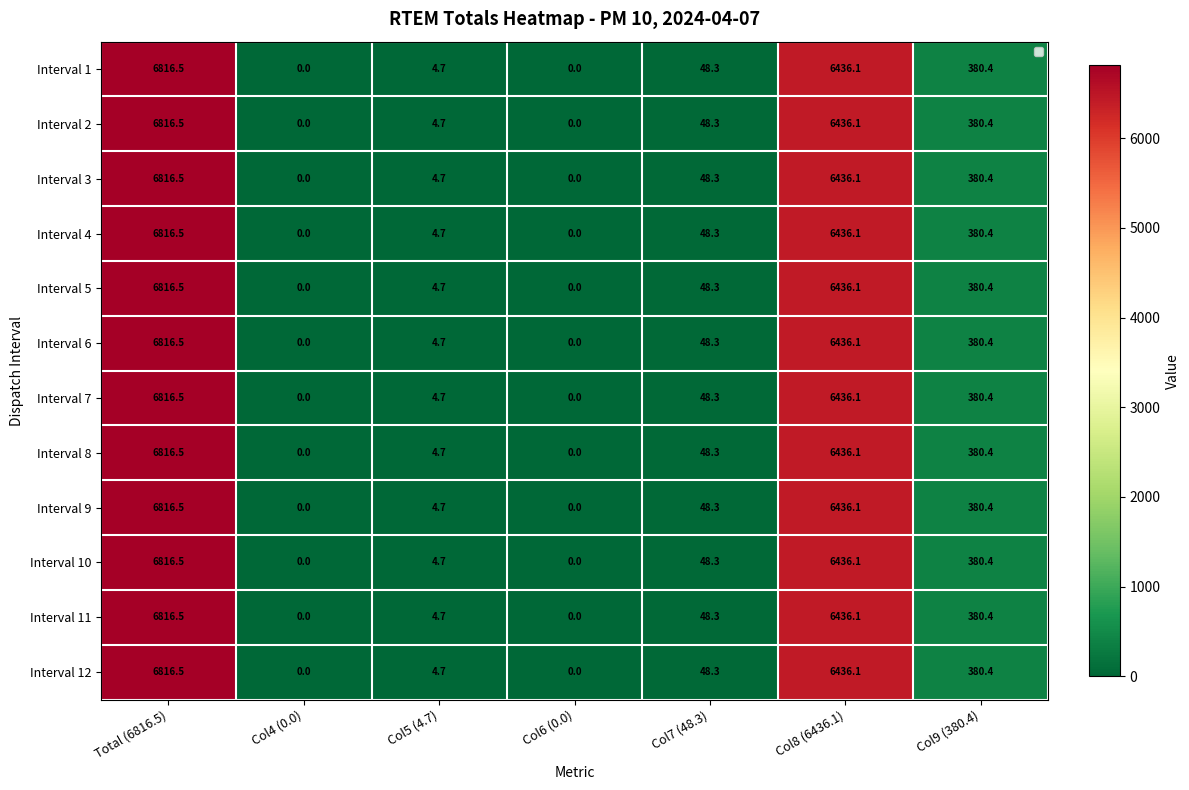

What is the total value across all series at Total (6816.5)?

81798.0